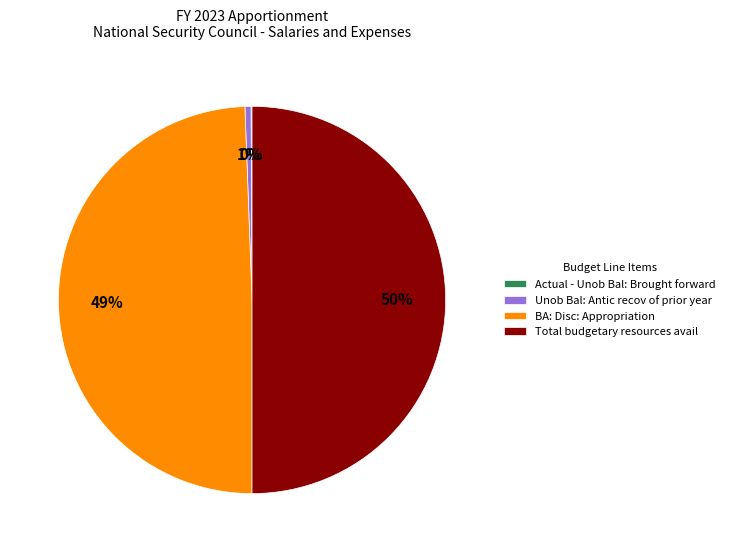

What is the largest slice in the pie chart?

Total budgetary resources avail